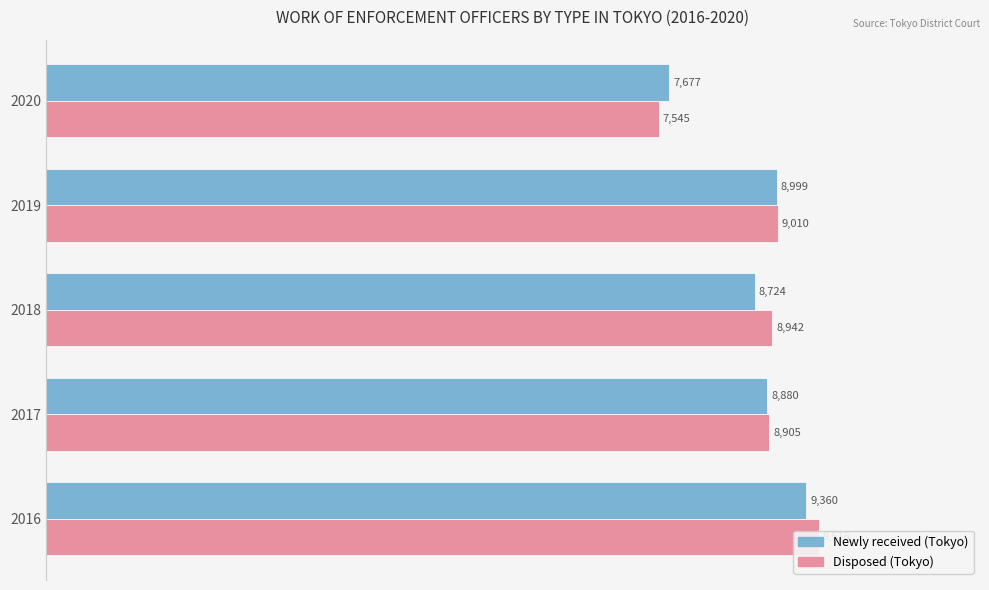

Rank the series by their maximum value, from lowest to highest.

Newly received (Tokyo), Disposed (Tokyo)